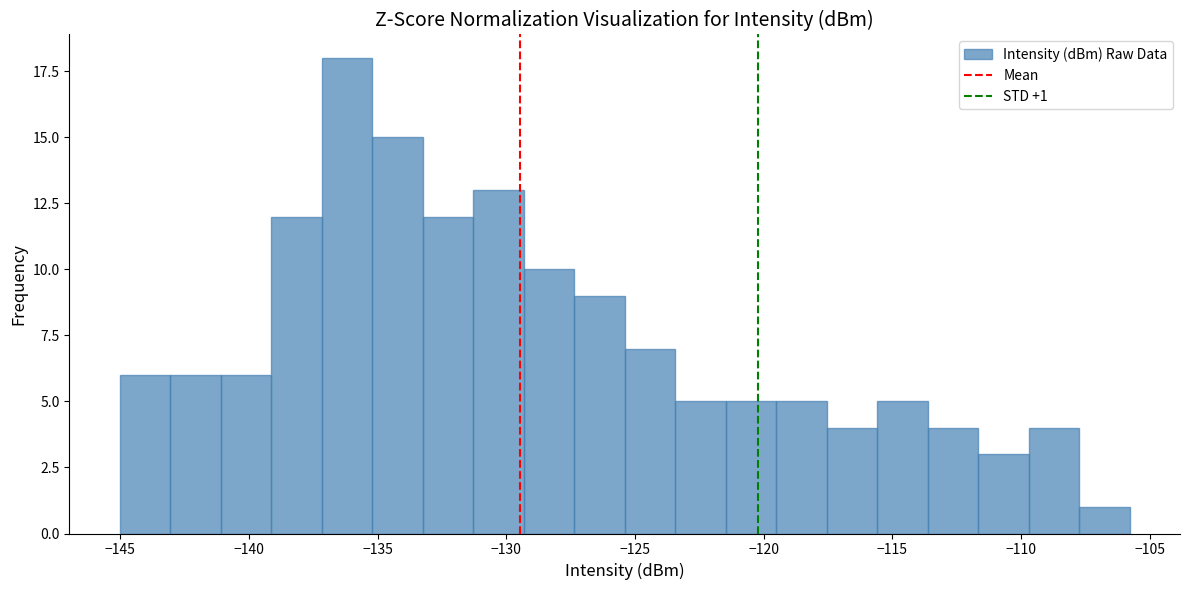

Read against the x-axis, roughly where is the centre of the tallest bar?

-136.0